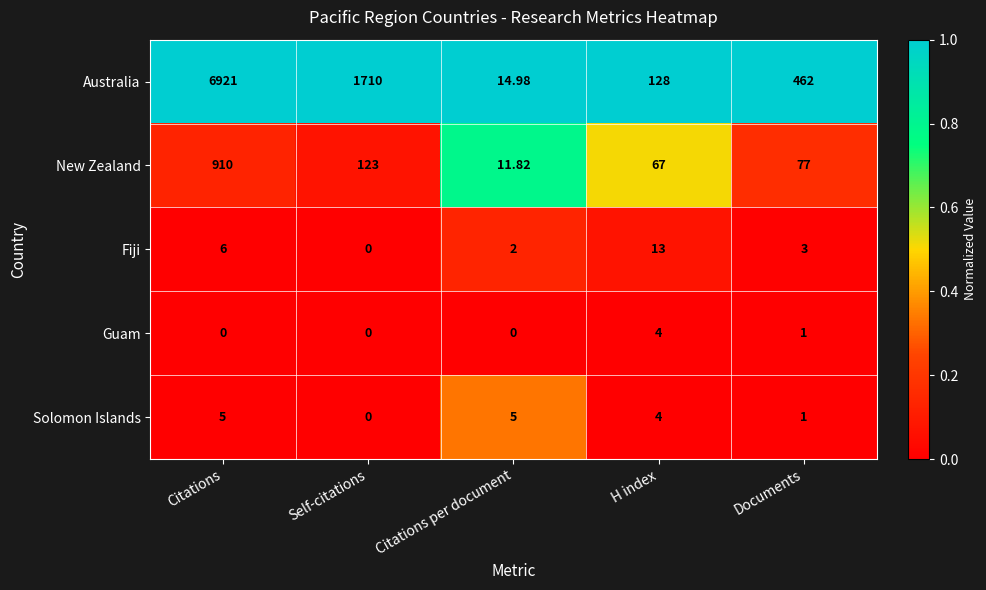

Which series has the widest spread of values?

Australia